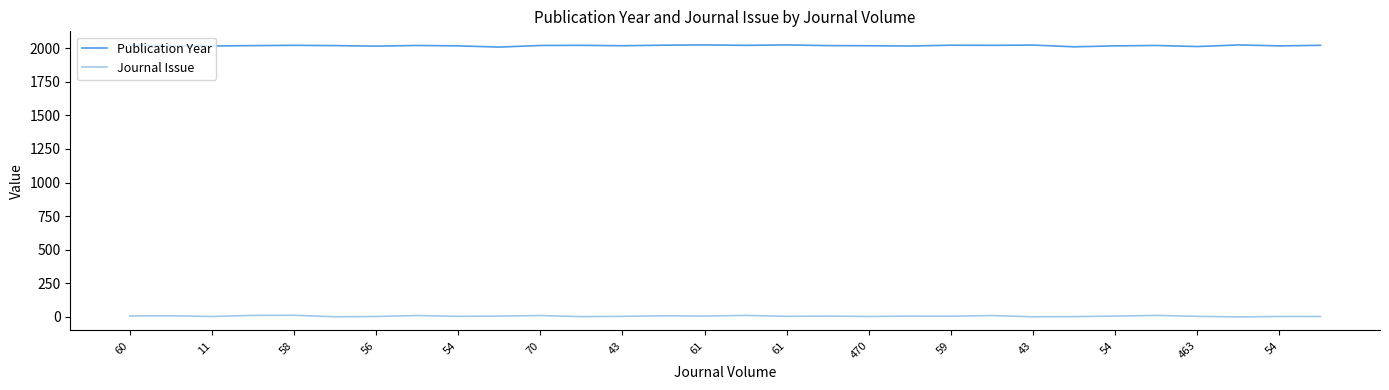

What is the maximum value shown in the chart?

2024